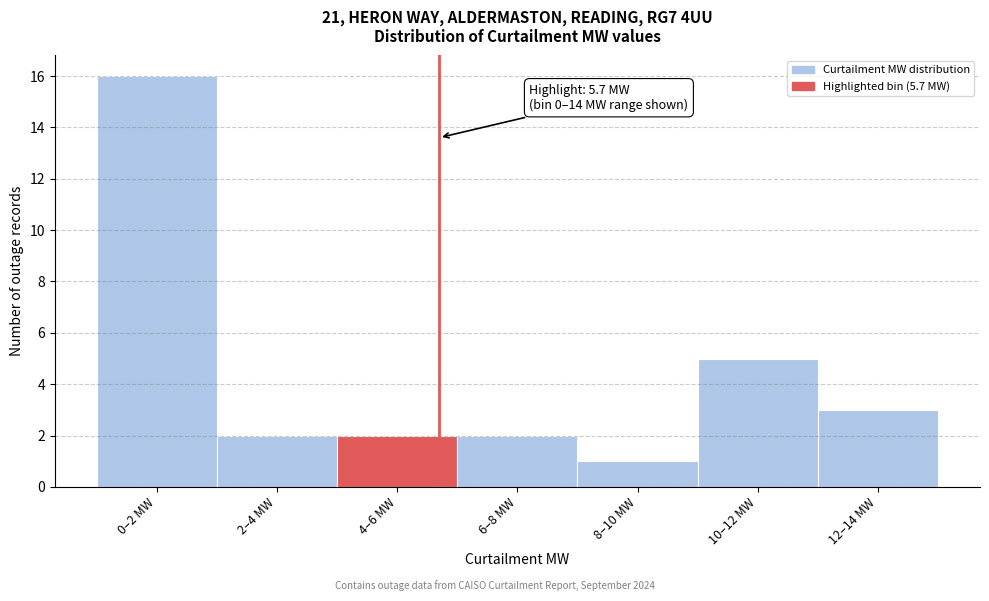

Reading left to right, what are all the values shown in this chart?

0–2 MW=16	2–4 MW=2	4–6 MW=2	6–8 MW=2	8–10 MW=1	10–12 MW=5	12–14 MW=3